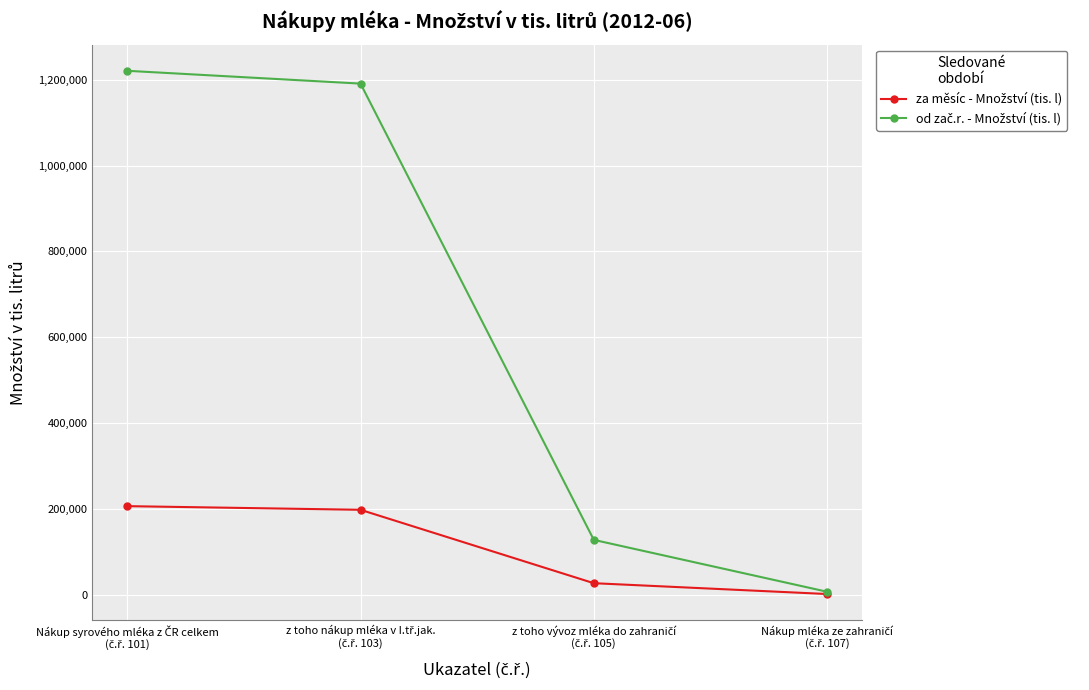

What is the total value across all series at z toho nákup mléka v I.tř.jak.
(č.ř. 103)?

1388825.0